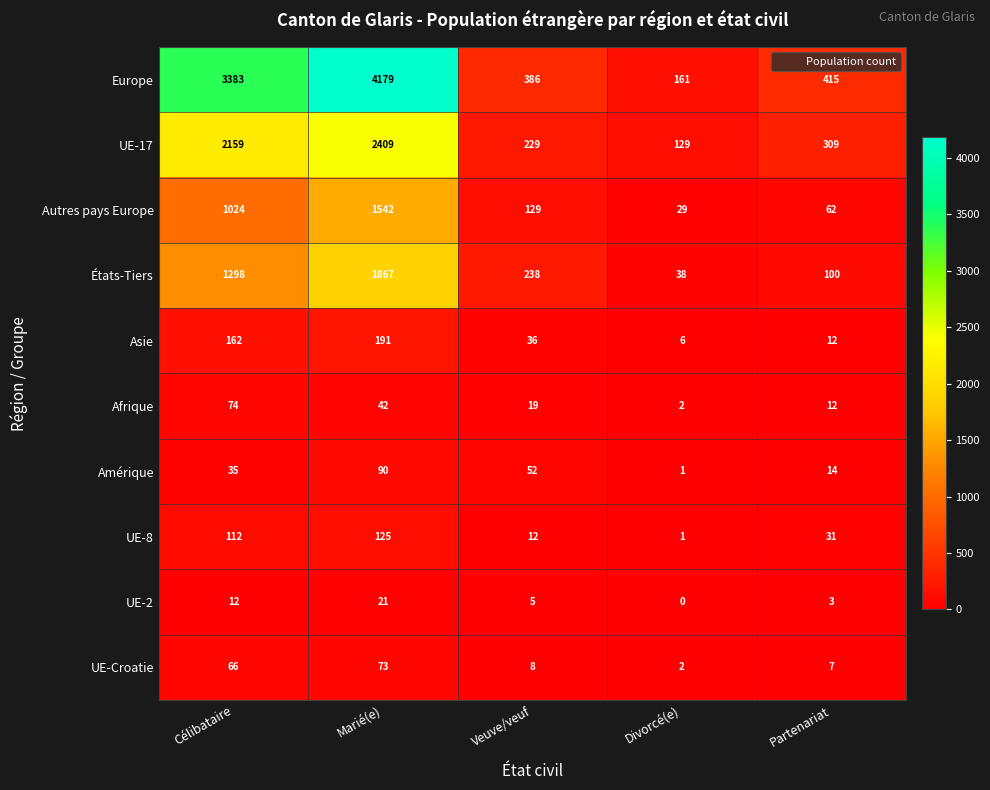

Which series has the largest total across all categories?

Europe